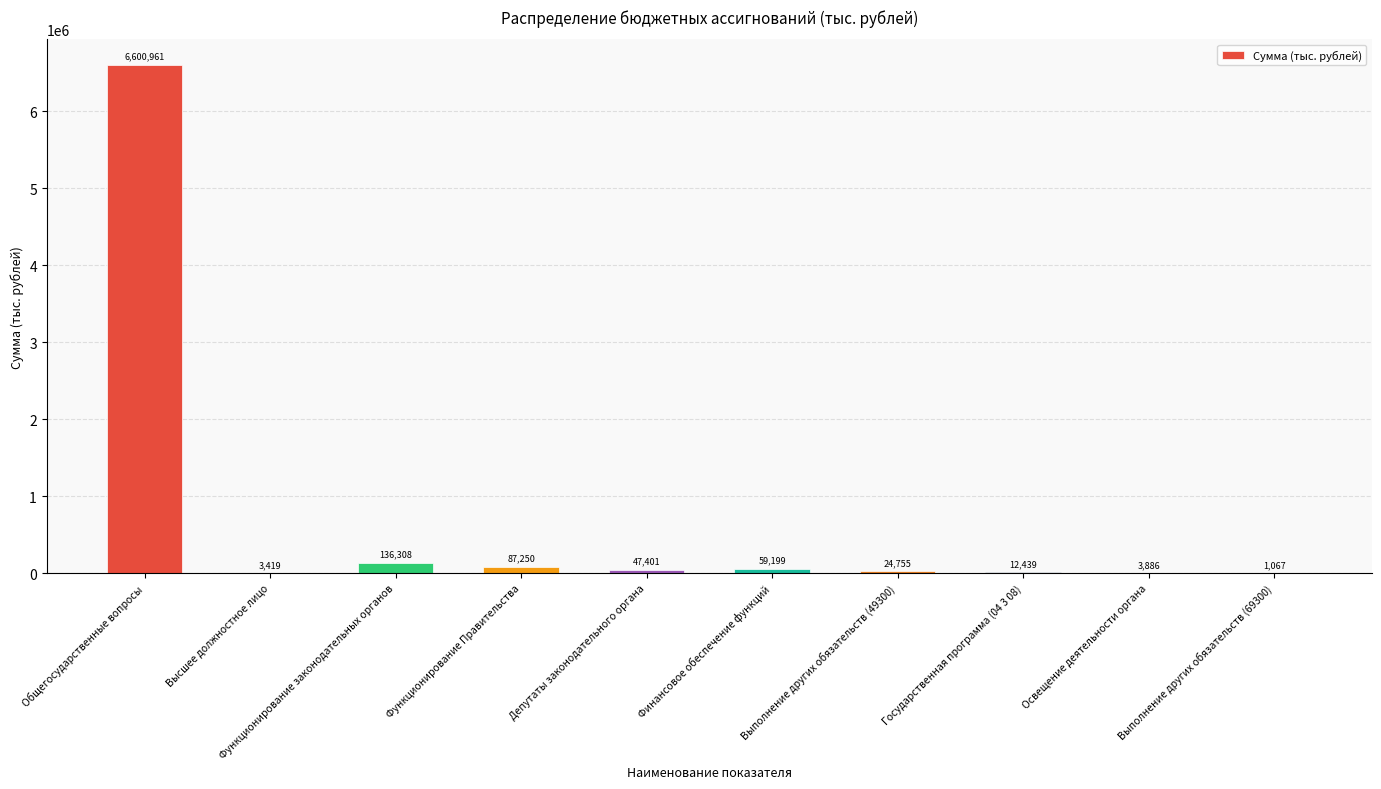

Does the chart contain stacked bars?

No